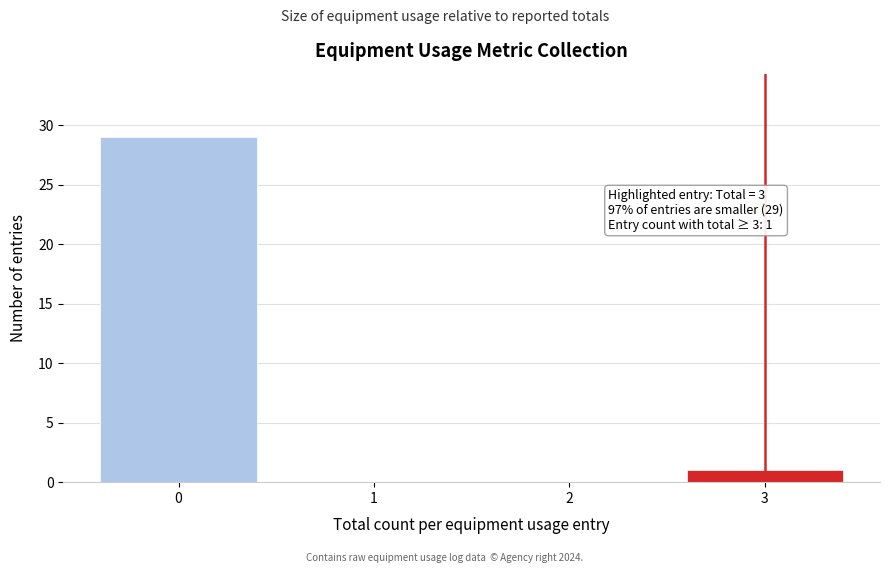

Reading right to left, list all the values displayed in this chart.

3=1	2=0	1=0	0=29